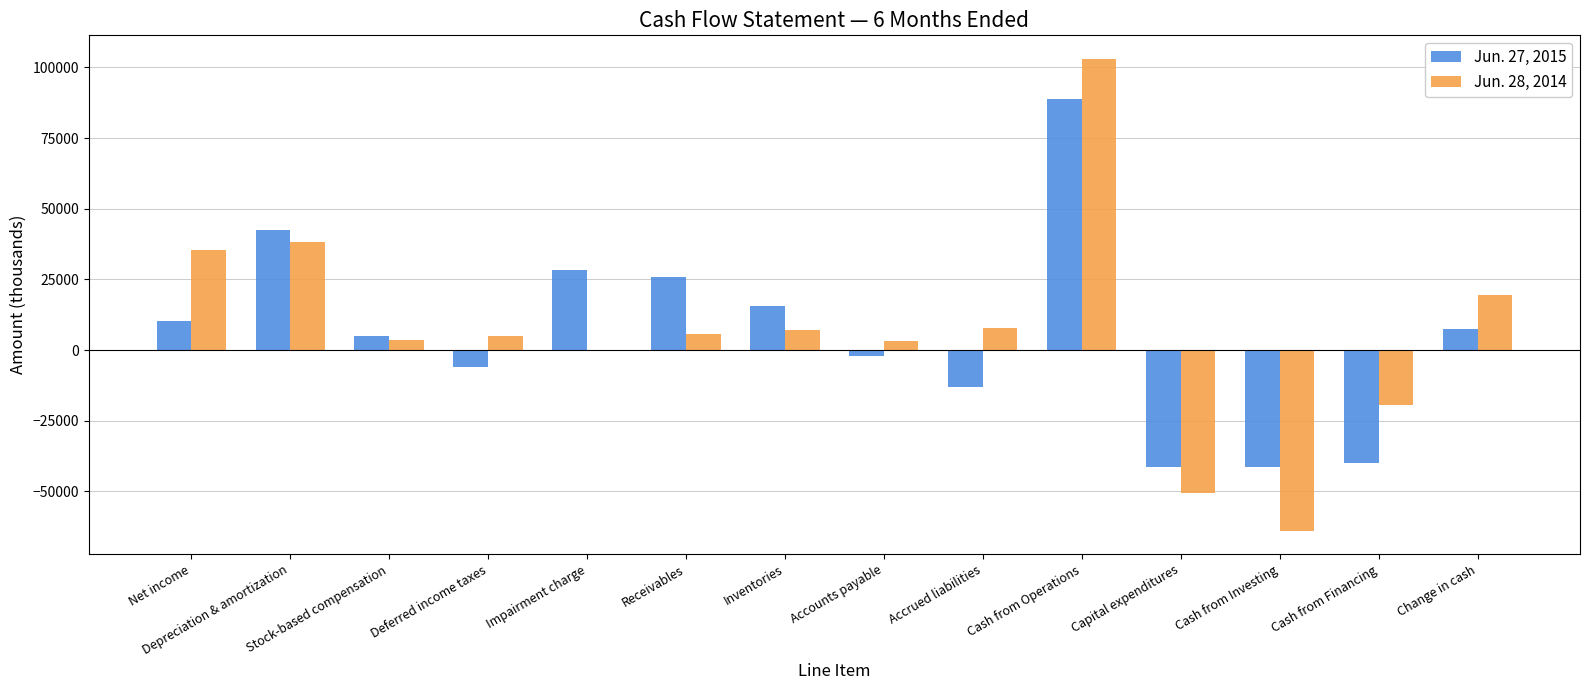

The value of Jun. 27, 2015 at Change in cash is 7371. True or false?

True